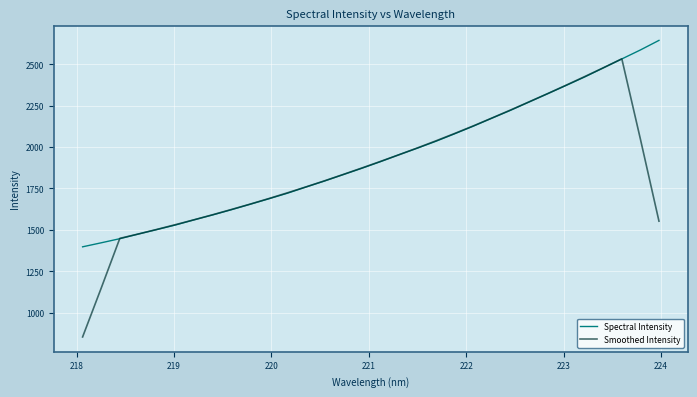

Which series has the widest spread of values?

Smoothed Intensity